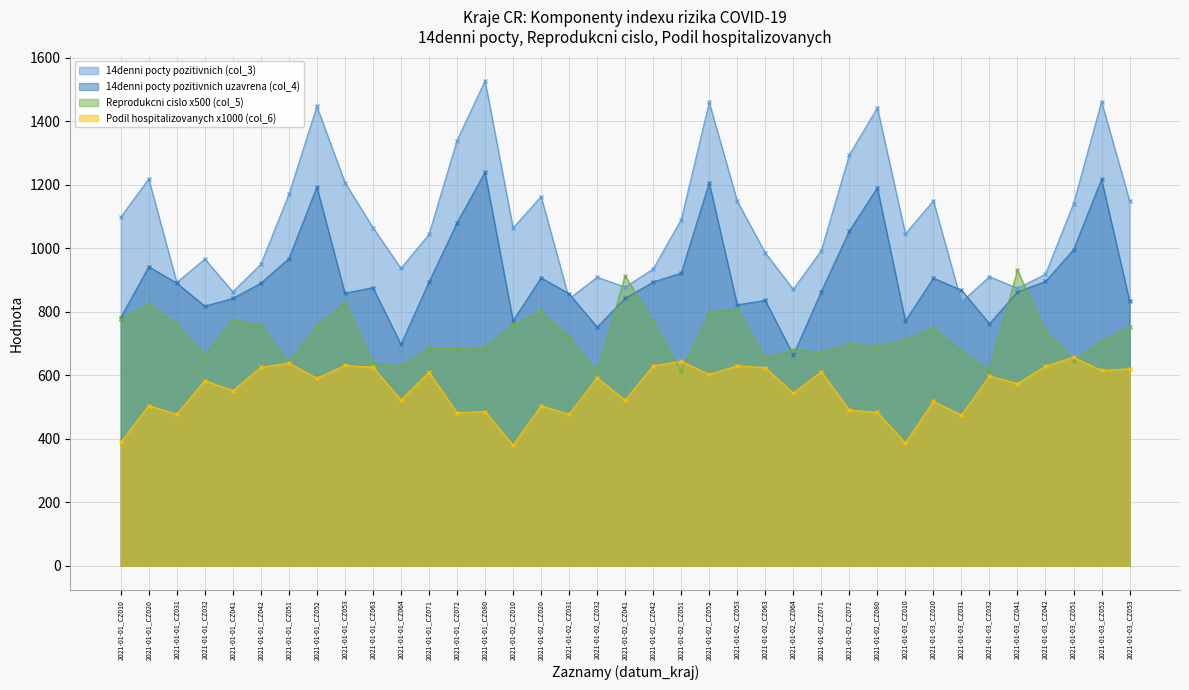

Is it true that 14denni pocty pozitivnich uzavrena (col_4) equals 525.8 at 2021-01-03_CZ032?

False